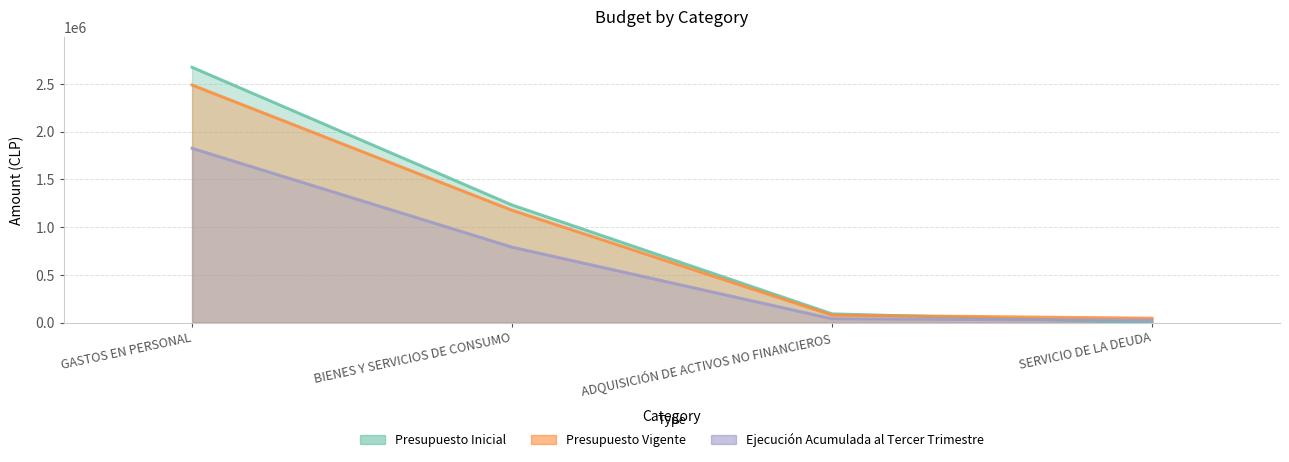

Which series has the widest spread of values?

Presupuesto Inicial